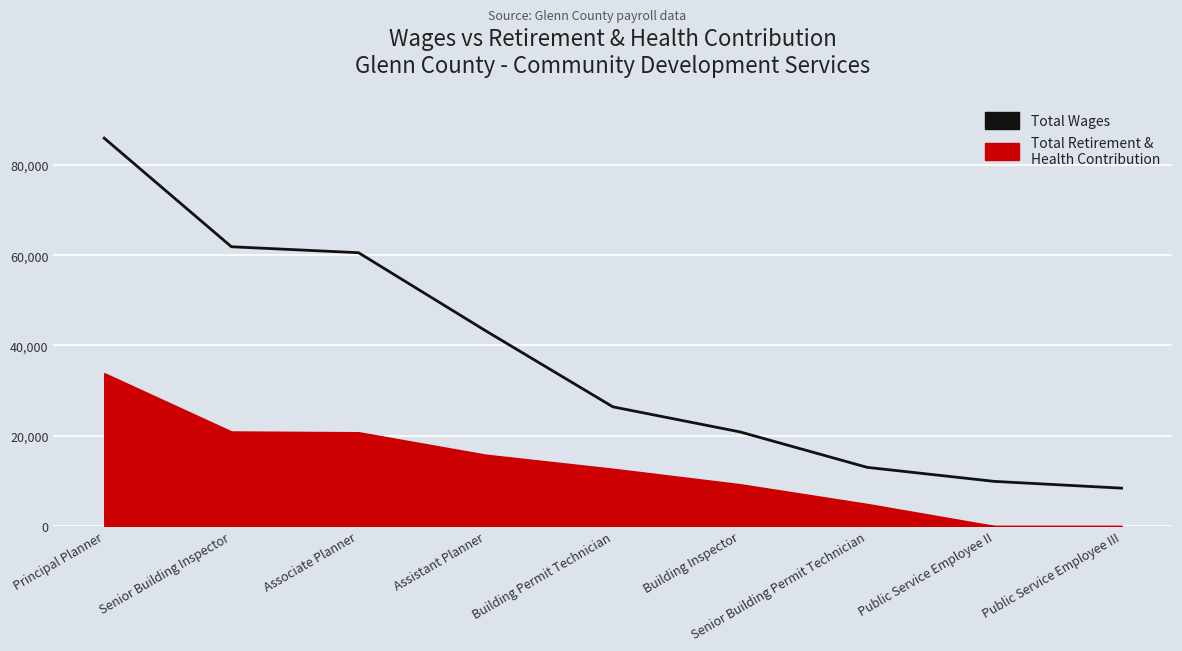

What is the label of the 8th point from the right?

Senior Building Inspector